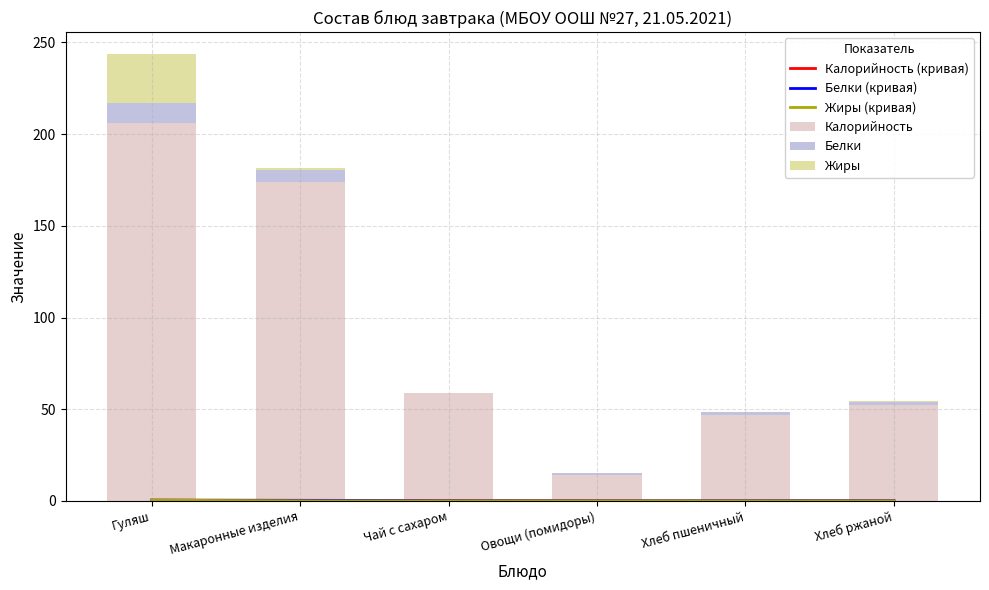

True or false: Жиры has a value of 0.8 at Макаронные изделия.

True